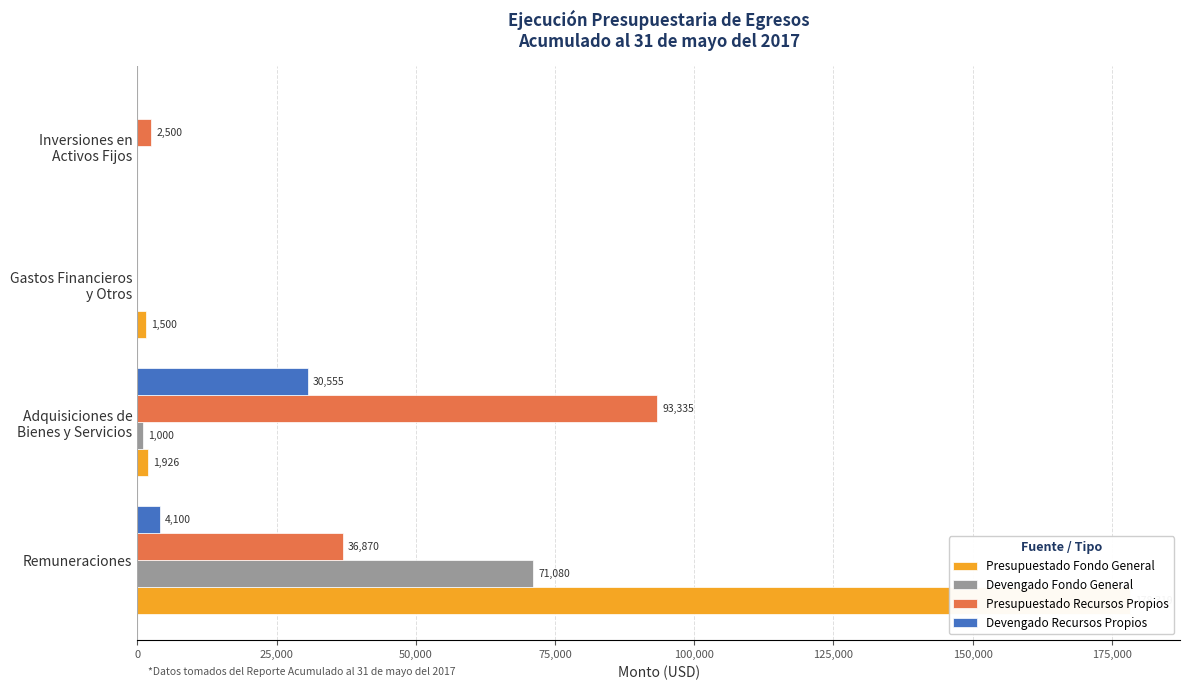

What is the maximum value shown in the chart?

178319.0